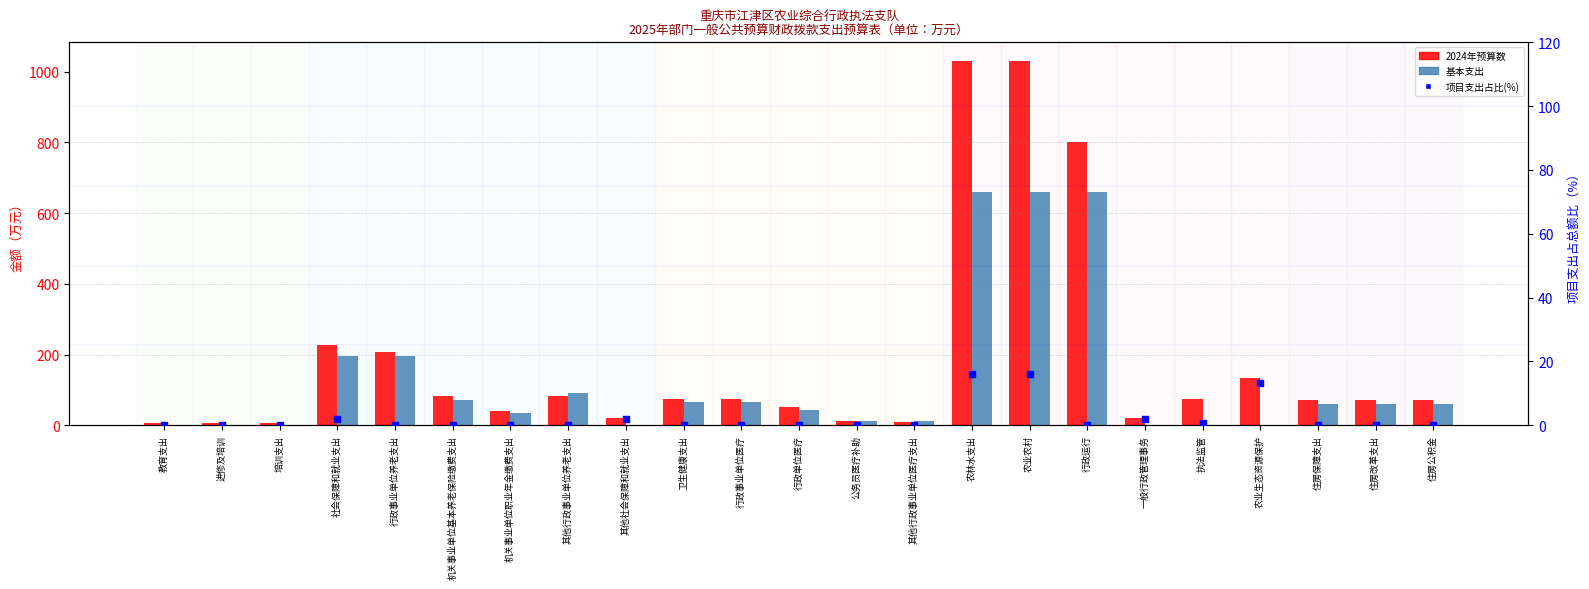

What is the total value across all series at 行政事业单位医疗?

141.5